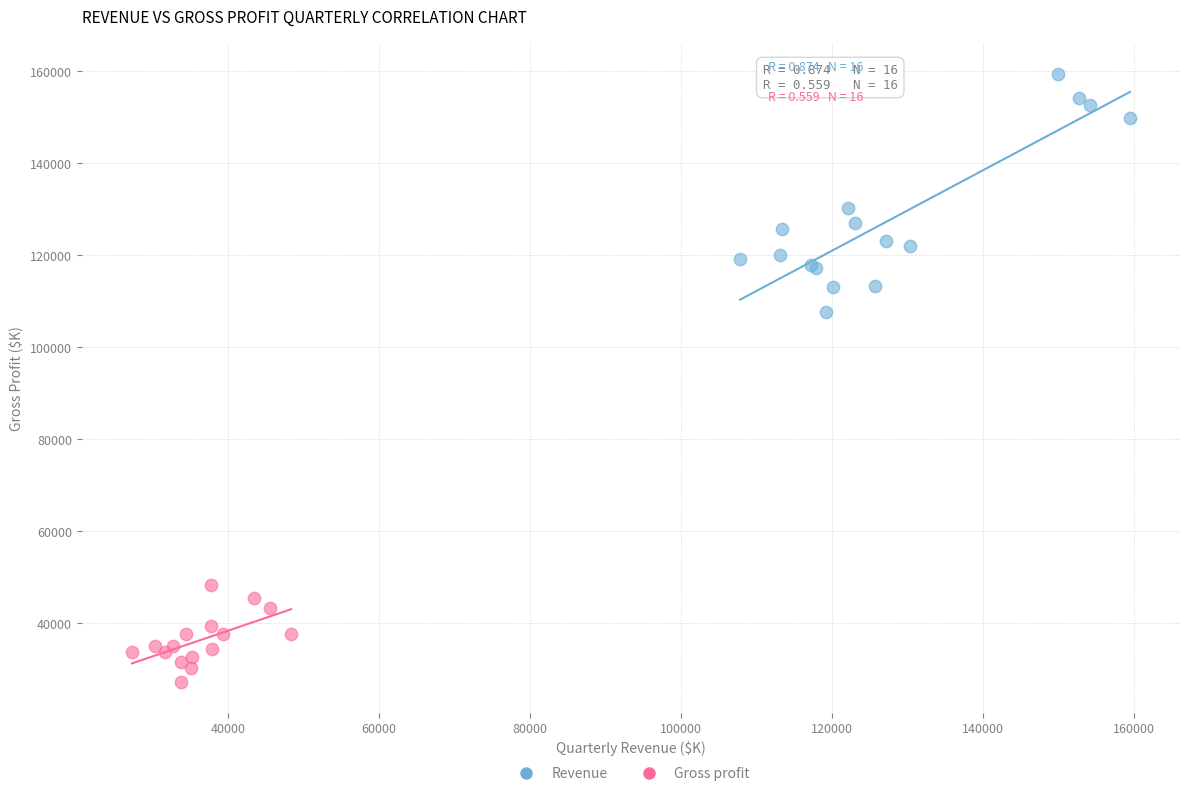

What are all the series names shown in the legend?

Revenue, Gross profit